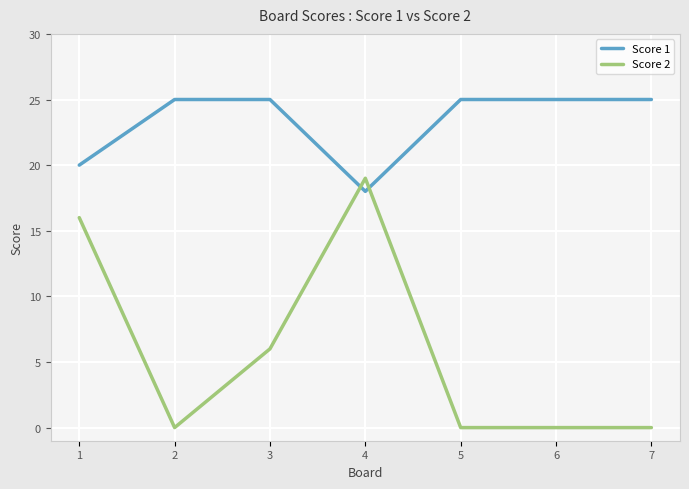

Is it true that Score 1 equals 13 at 7?

False